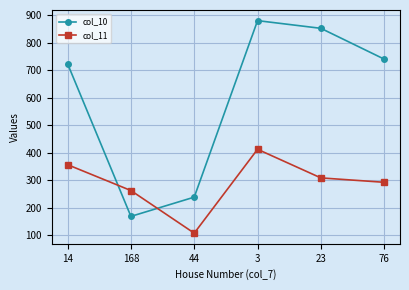

How many data points in col_11 are less than 308?

3